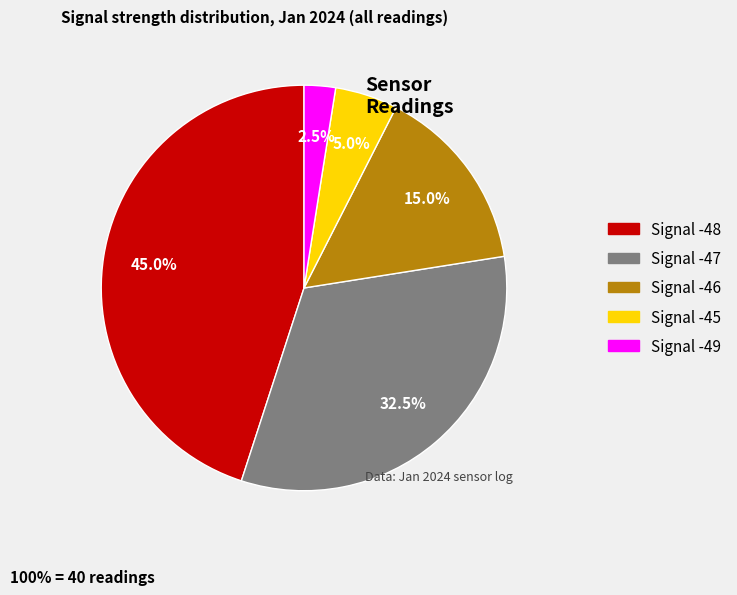

Count the number of slices in the pie.

5